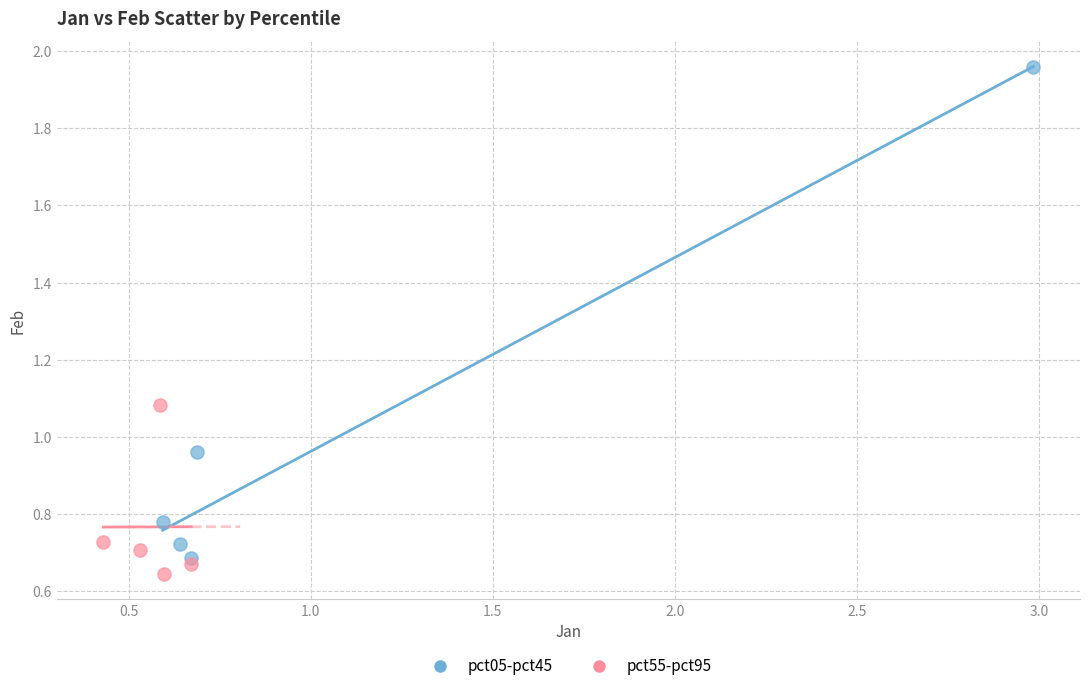

Which series contains the highest Y value?

pct05-pct45